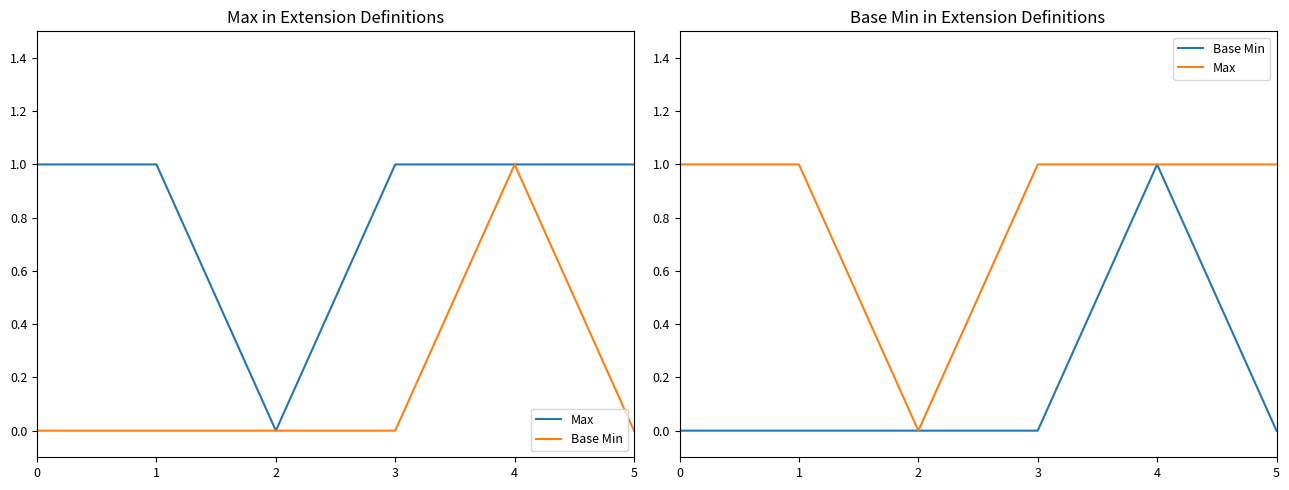

Rank the series at 4 from highest to lowest value.

Max, Base Min